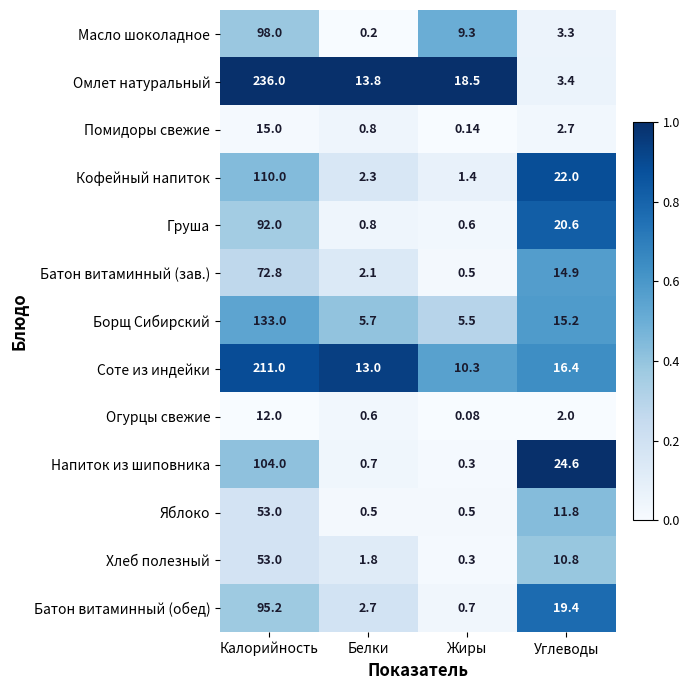

Which series changed the most between Белки and Углеводы?

Напиток из шиповника